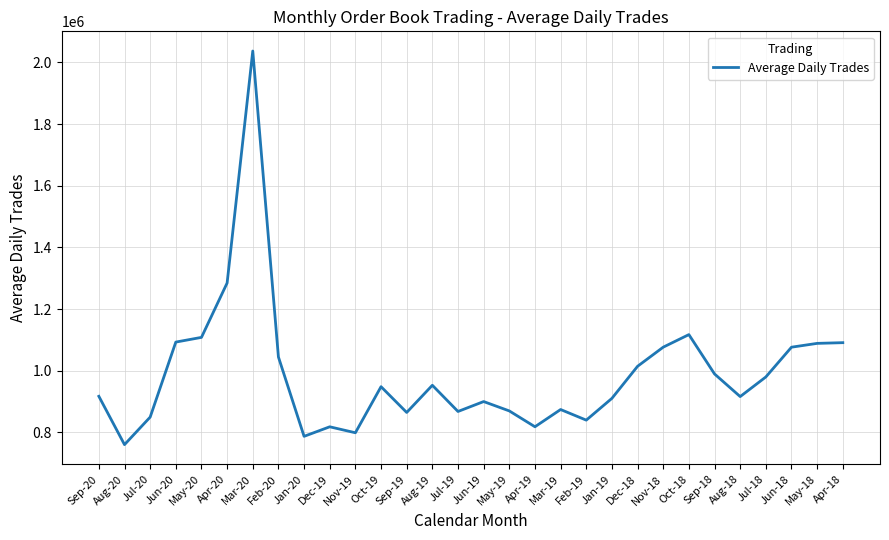

Read the value at Aug-18.

916011.5